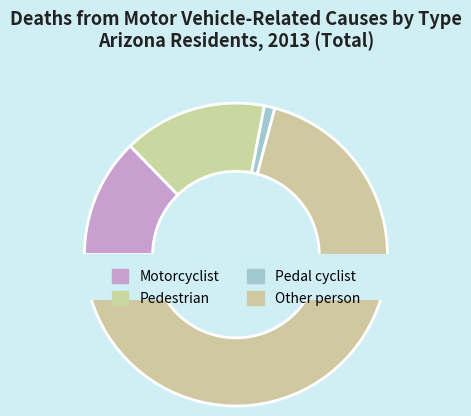

To the nearest percent, what is the average slice percentage?

25%